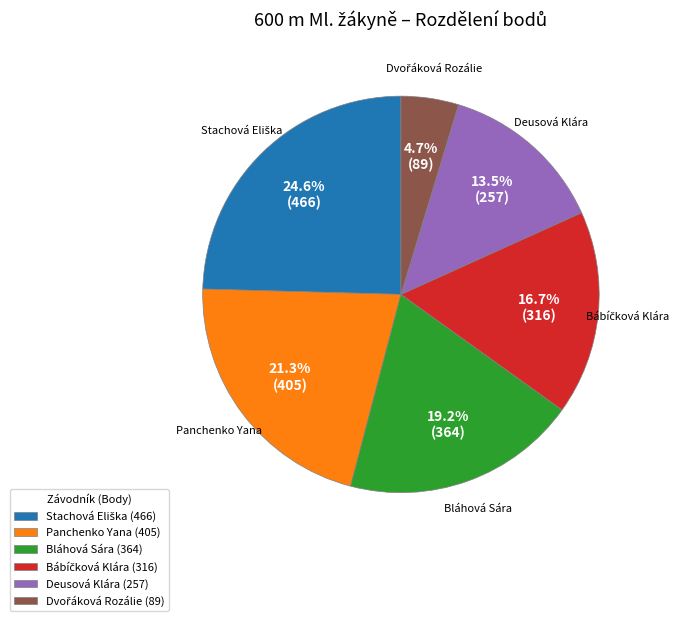

Is there a majority slice in this chart?

No